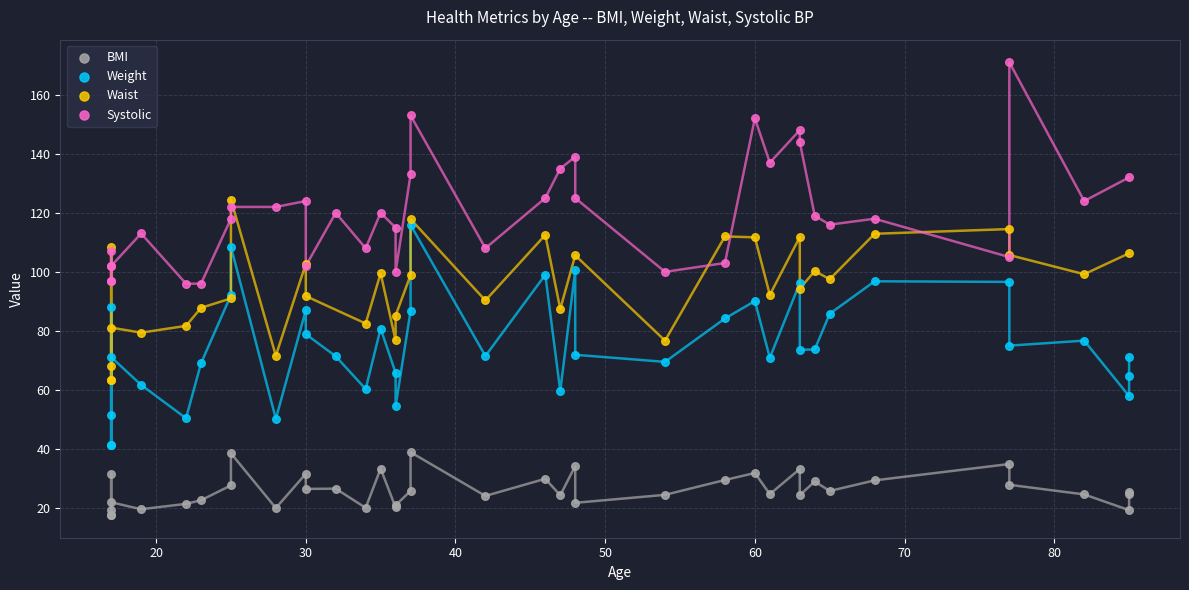

Which series contains the lowest Y value?

BMI